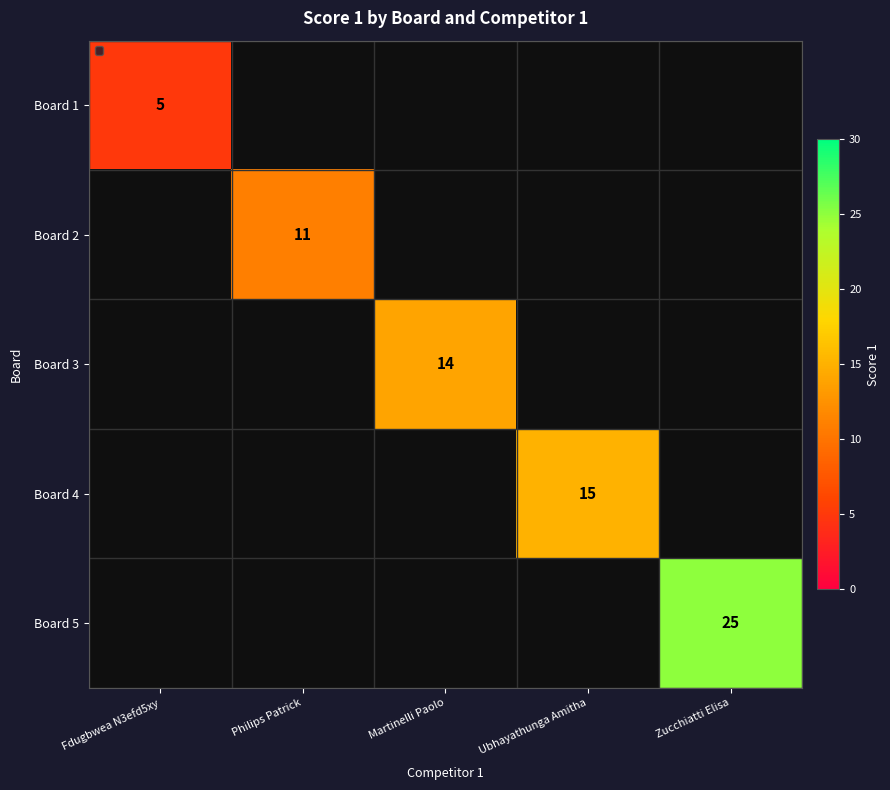

At how many categories does at least one series exceed 8?

4